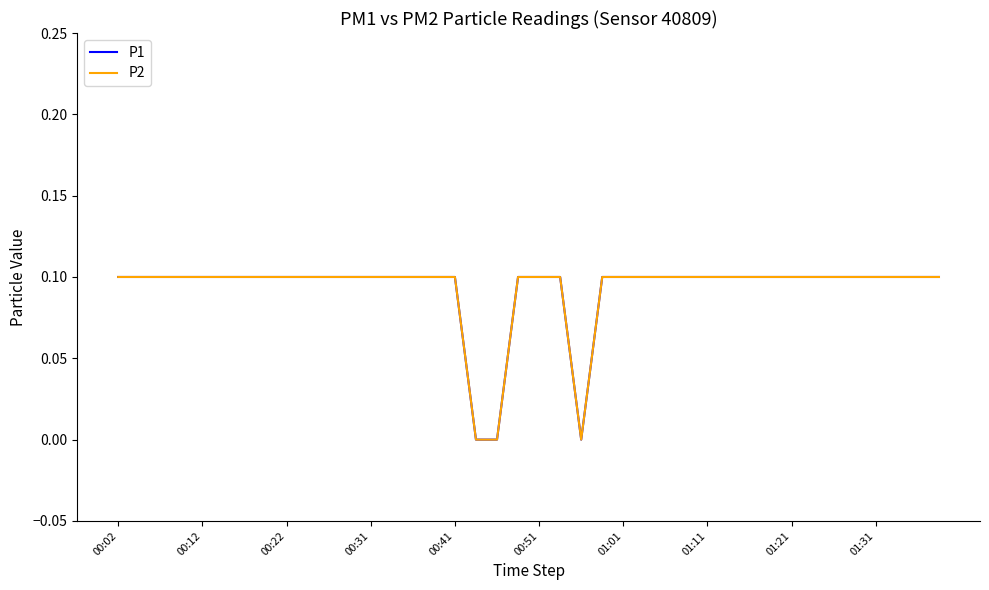

Does the chart display data point markers on the line(s)?

No